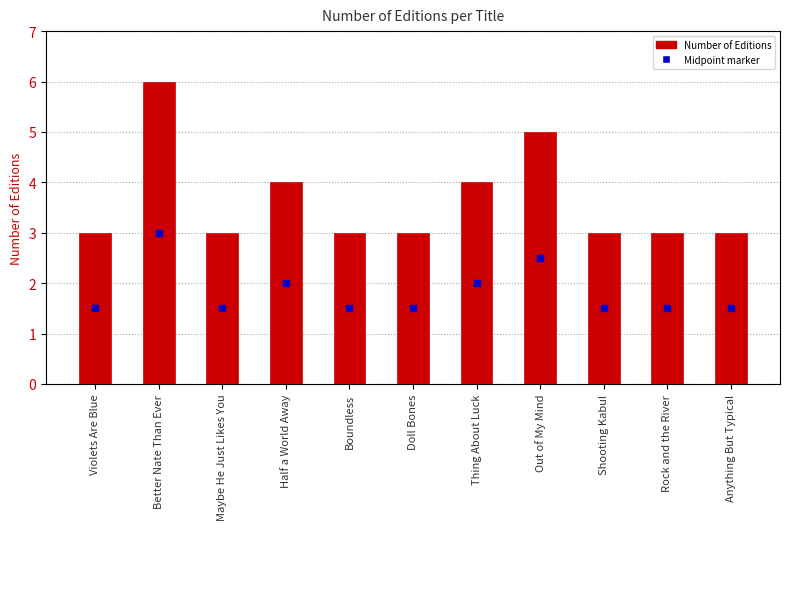

The chart shows a value of 6 at Better Nate Than Ever. True or false?

True